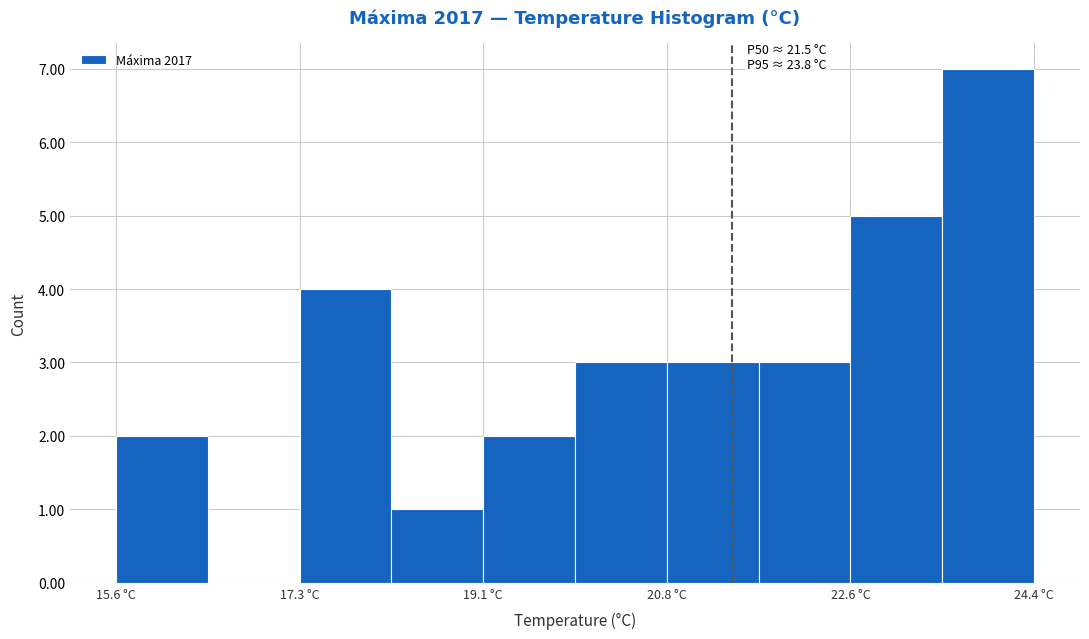

Which range on the x-axis has the tallest bar?

23.4 to 24.4